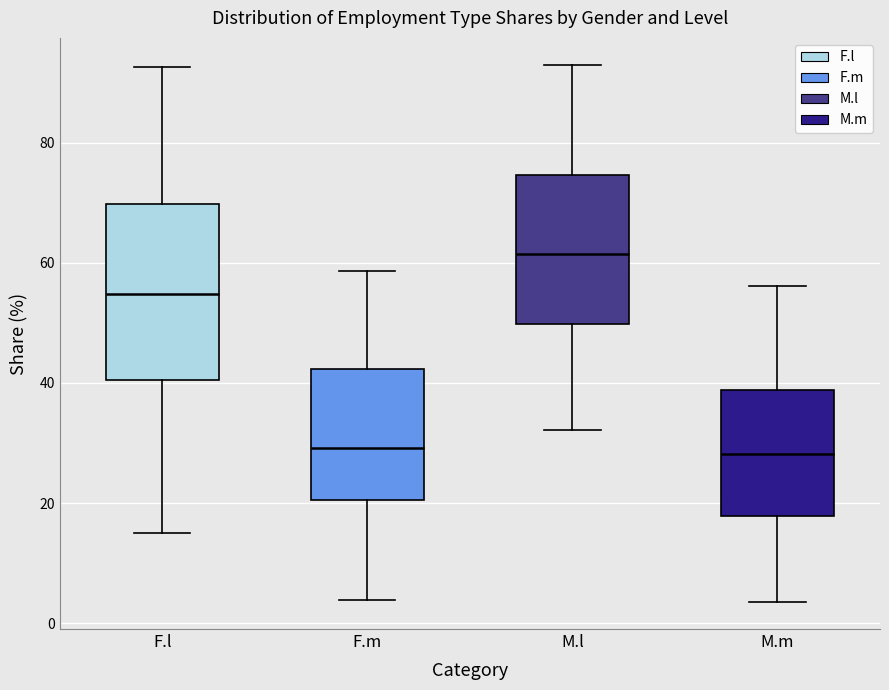

Comparing the boxes themselves (not the whiskers), which one is the tallest?

F.l